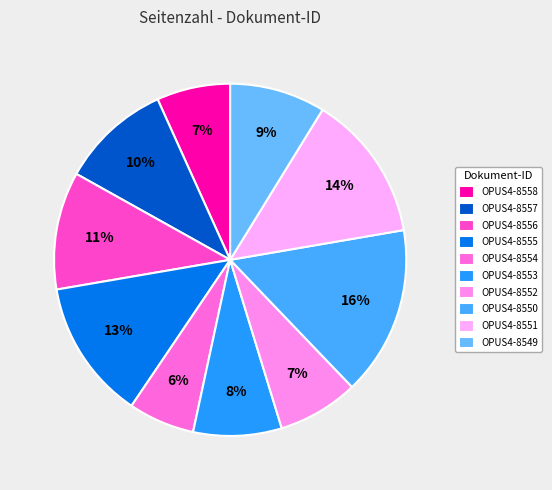

Do OPUS4-8549 and OPUS4-8558 together represent more than half of the pie?

No